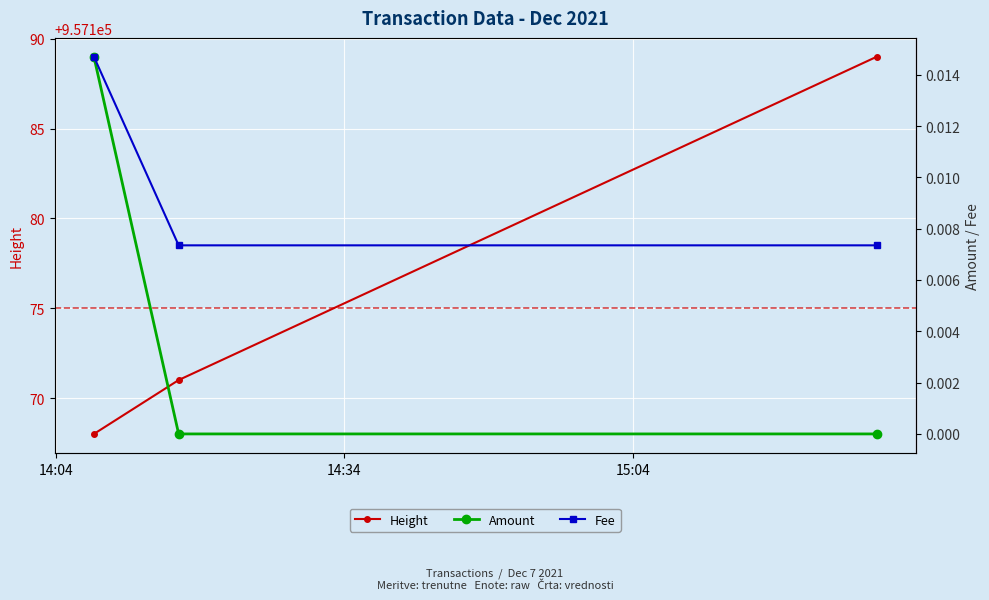

What is the lowest value of the Height series?

957168